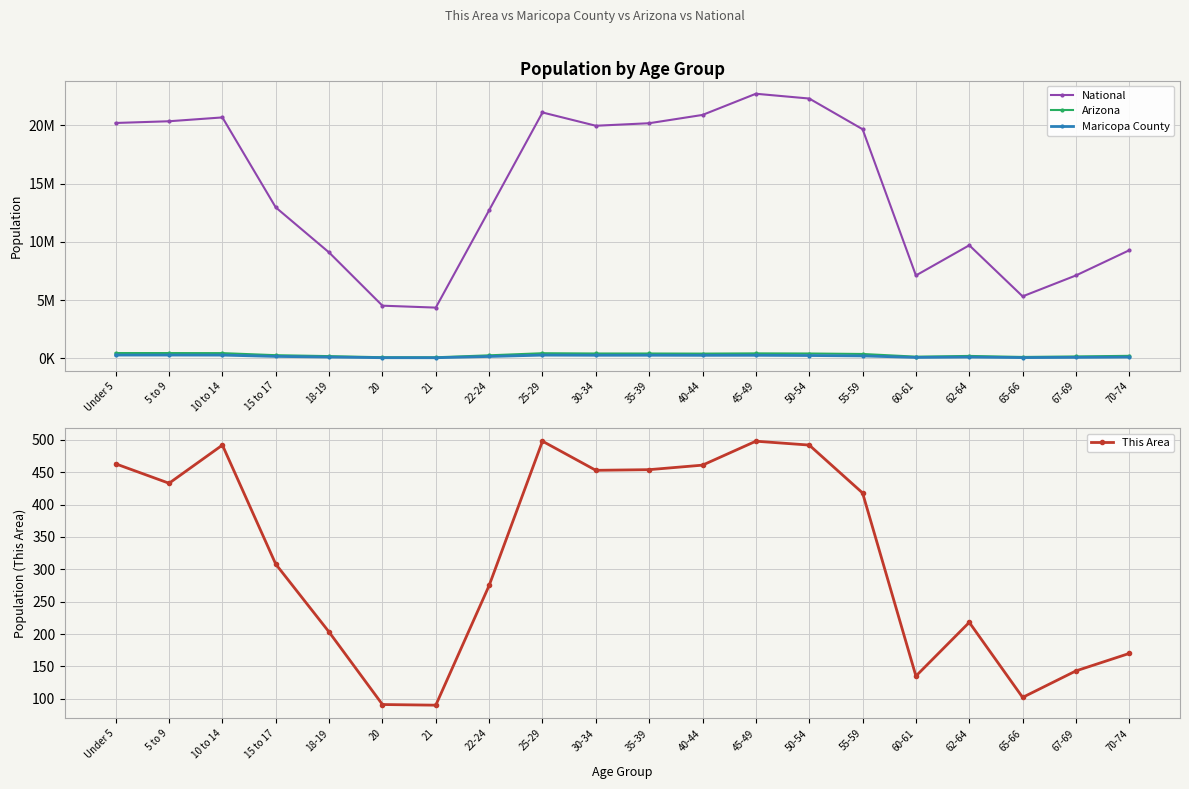

Which series changed the most between 50-54 and 60-61?

National